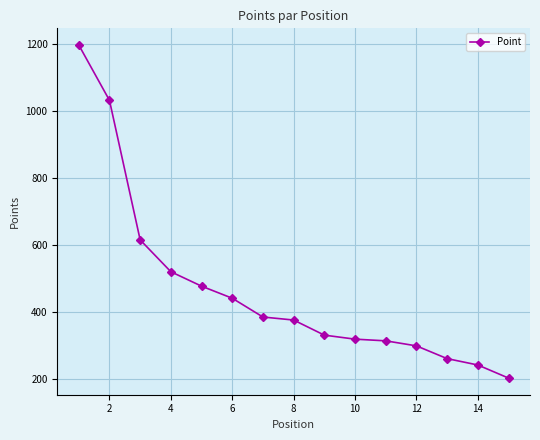

Reading left to right, extract all data points from this chart.

1197	1032	616	521	478	442	386	377	332	320	315	300	262	243	204